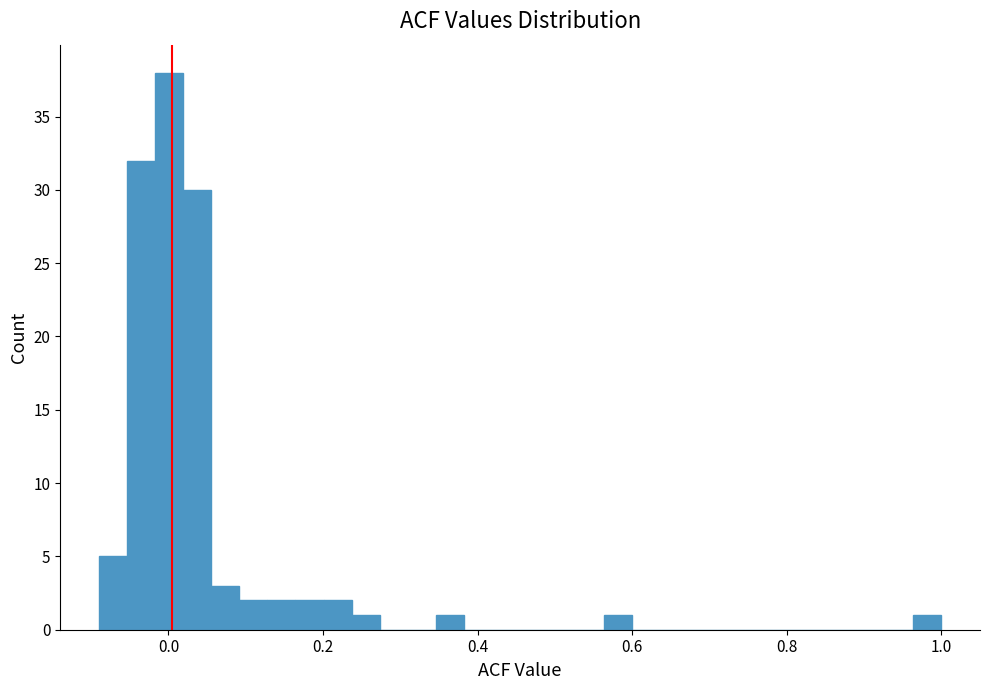

Around what value on the x-axis is the tallest bar? Give the approximate position of its centre, as read against the axis.

0.00